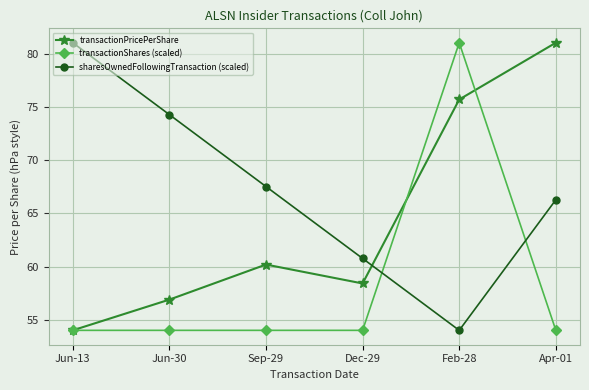

What are all the series names shown in the legend?

transactionPricePerShare, transactionShares (scaled), sharesOwnedFollowingTransaction (scaled)